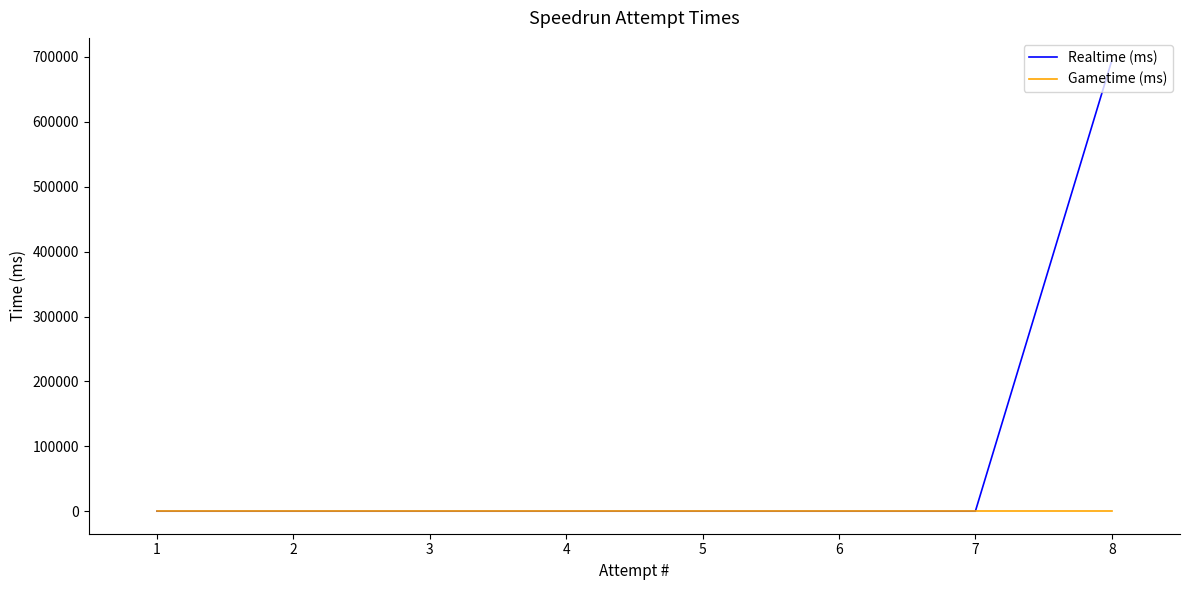

True or false: Gametime (ms) has more than 1 interior local peaks.

False